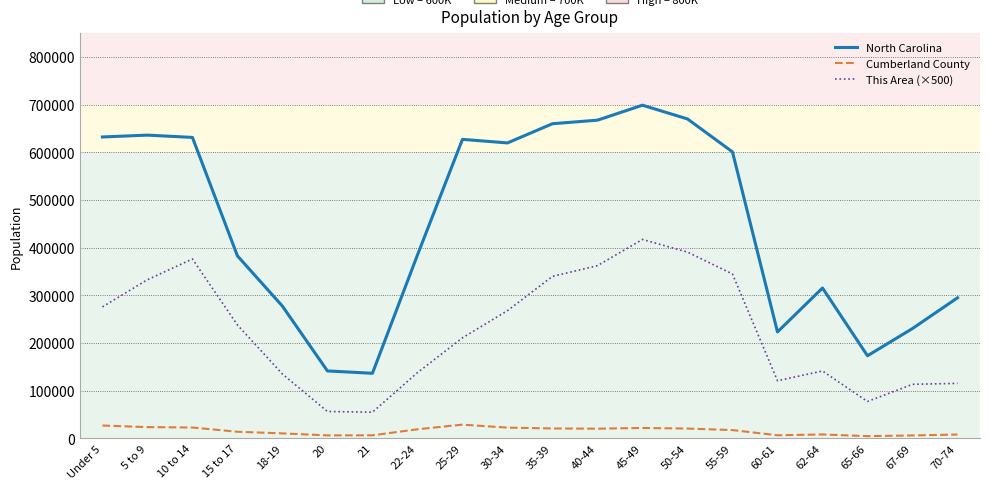

What position from the left is 70-74?

20